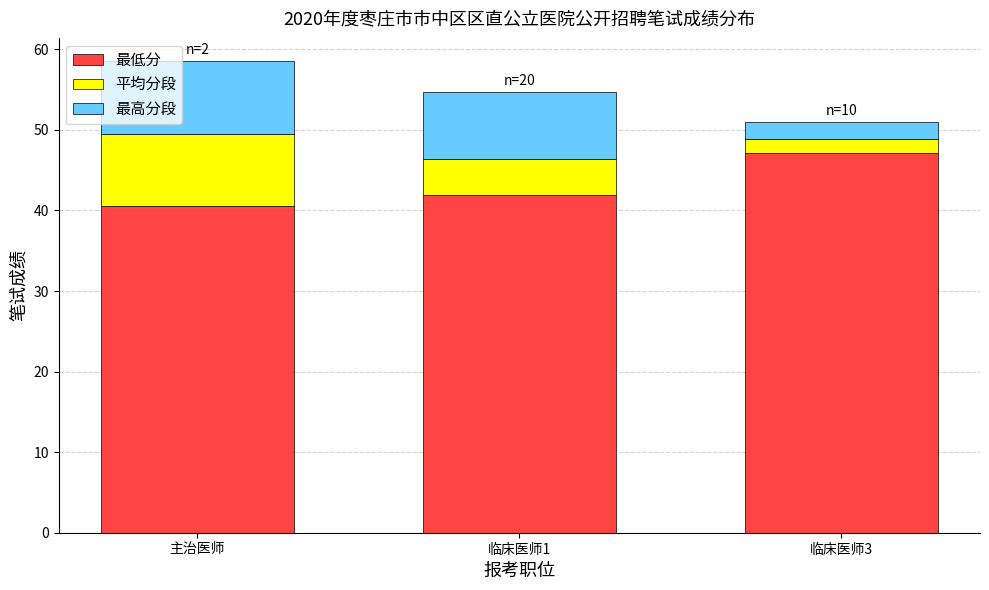

What is the sum of the 最低分 values at 主治医师 and 临床医师3?

87.7